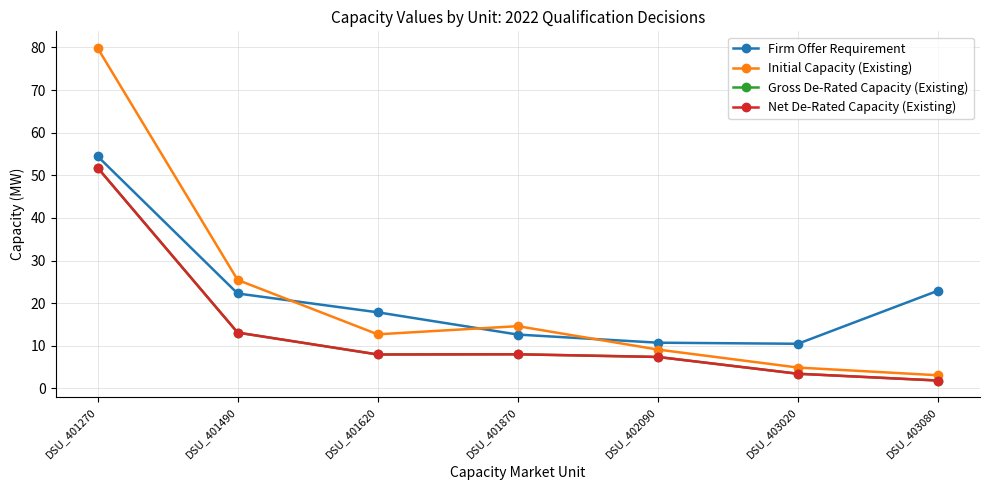

How many values in the Initial Capacity (Existing) series are below 12?

3